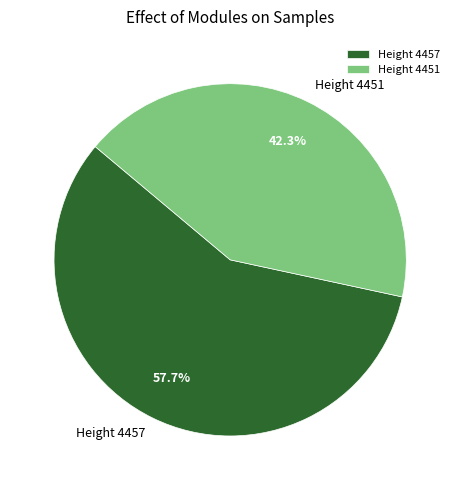

Between Height 4451 and Height 4457, which is larger?

Height 4457